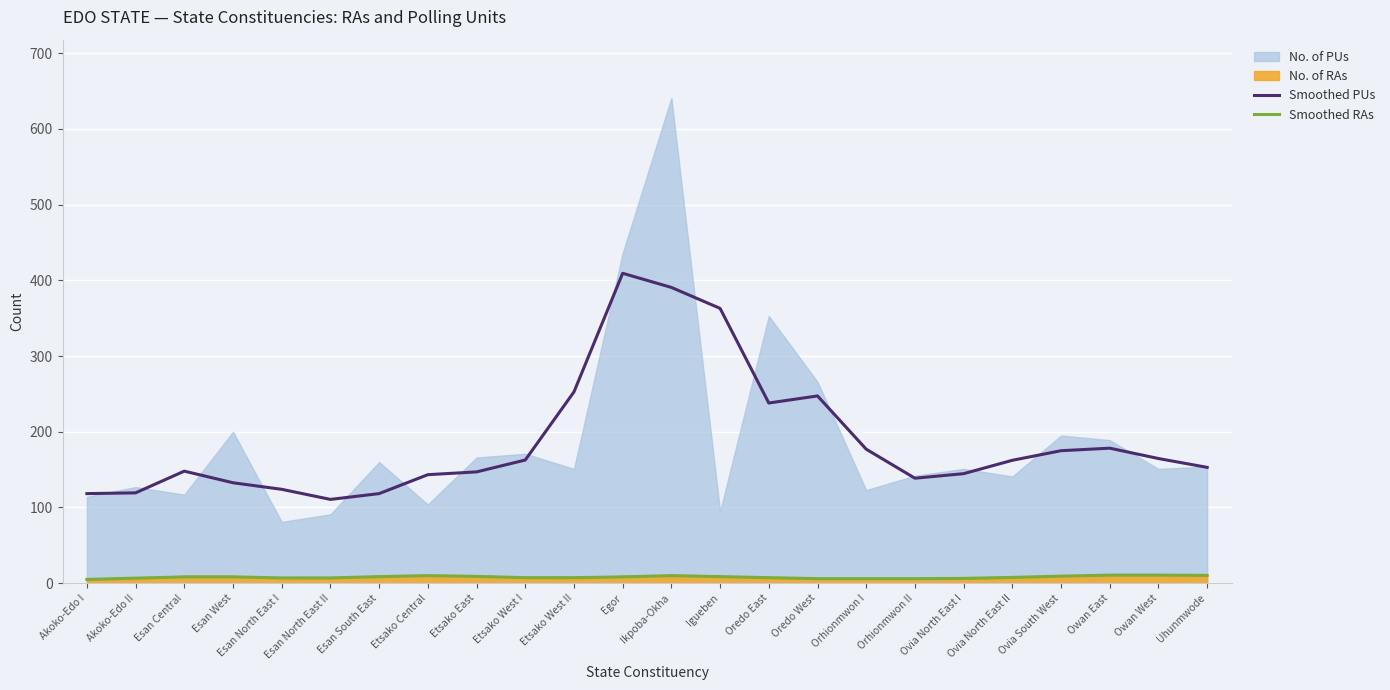

Rank the categories by Smoothed PUs value from highest to lowest.

Egor, Ikpoba-Okha, Igueben, Etsako West II, Oredo West, Oredo East, Owan East, Orhionmwon I, Ovia South West, Owan West, Etsako West I, Ovia North East II, Uhunmwode, Esan Central, Etsako East, Ovia North East I, Etsako Central, Orhionmwon II, Esan West, Esan North East I, Akoko-Edo II, Akoko-Edo I, Esan South East, Esan North East II